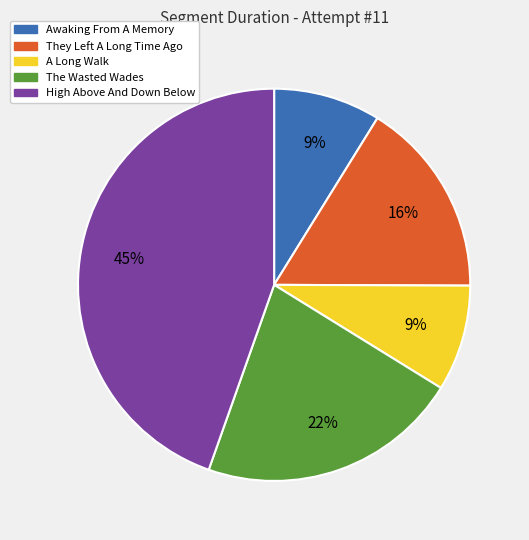

Is there any slice that represents more than half of the pie?

No